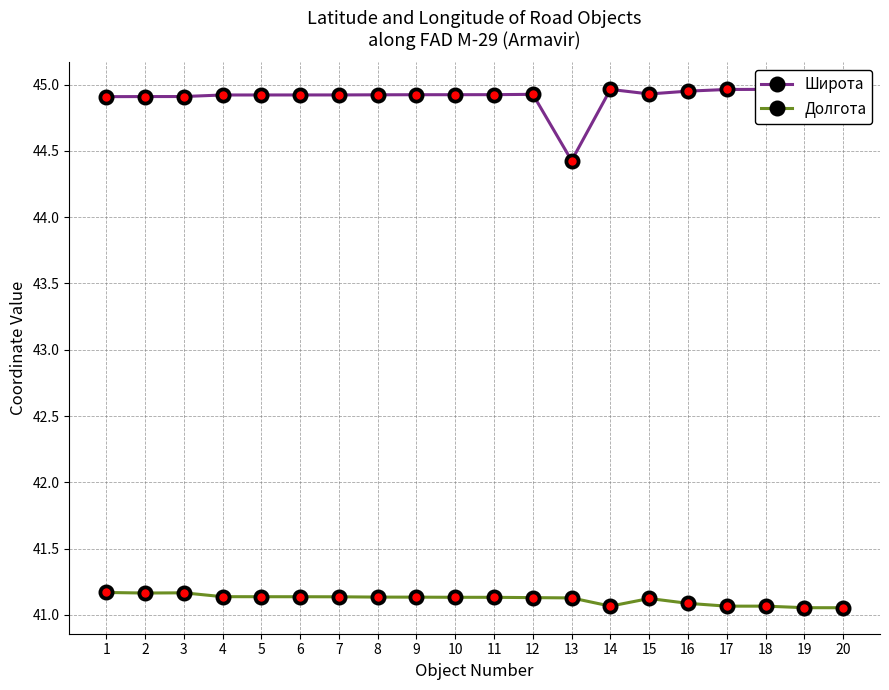

At how many categories does at least one series exceed 44?

20